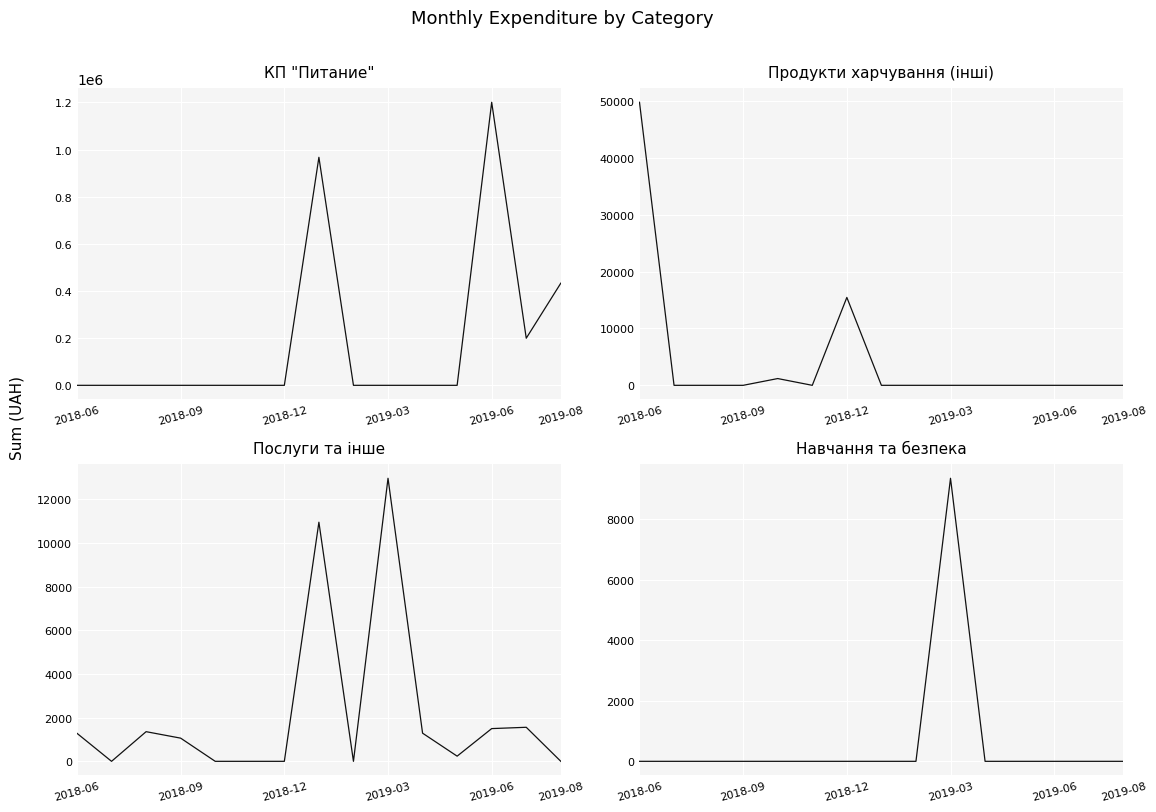

Which series has the largest total across all categories?

КП "Питание"